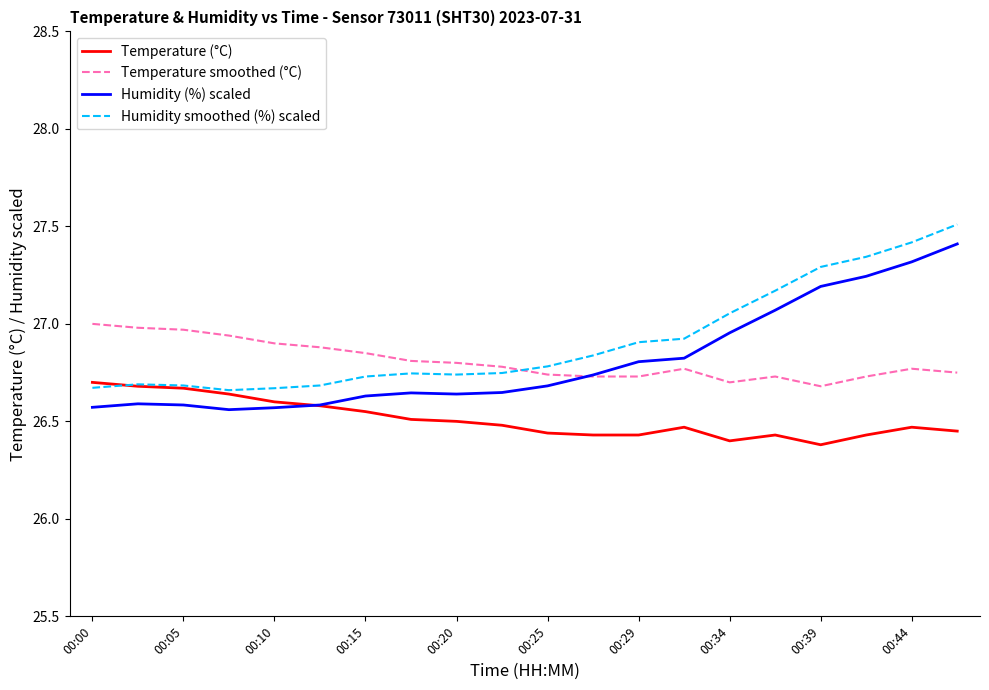

True or false: Humidity smoothed (%) scaled and Temperature smoothed (°C) intersect in this chart.

True